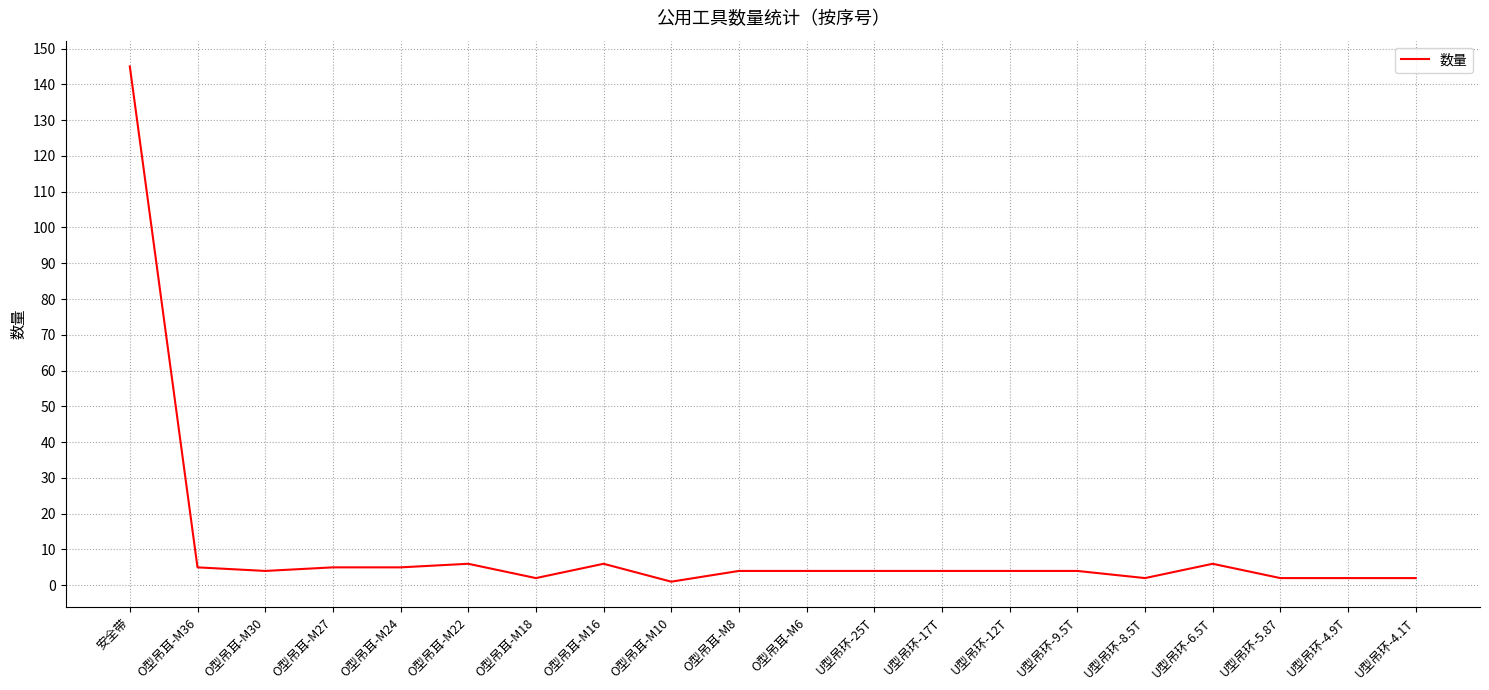

What is the greatest value displayed?

145